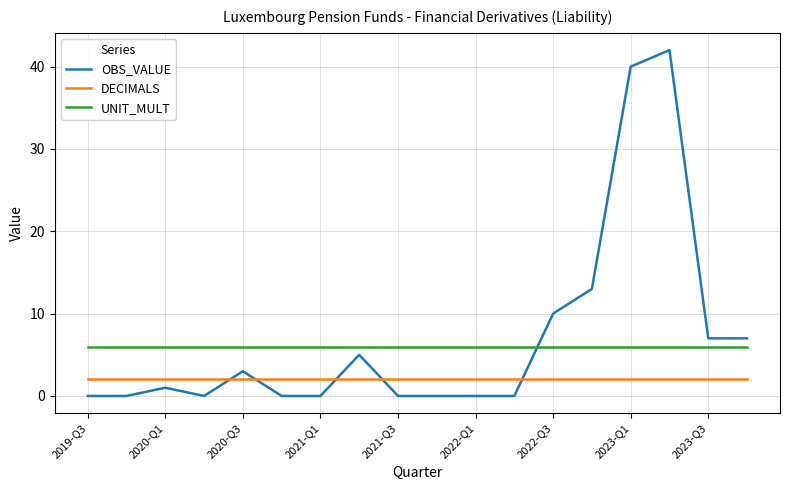

List the series in order of their peak value, highest first.

OBS_VALUE, UNIT_MULT, DECIMALS